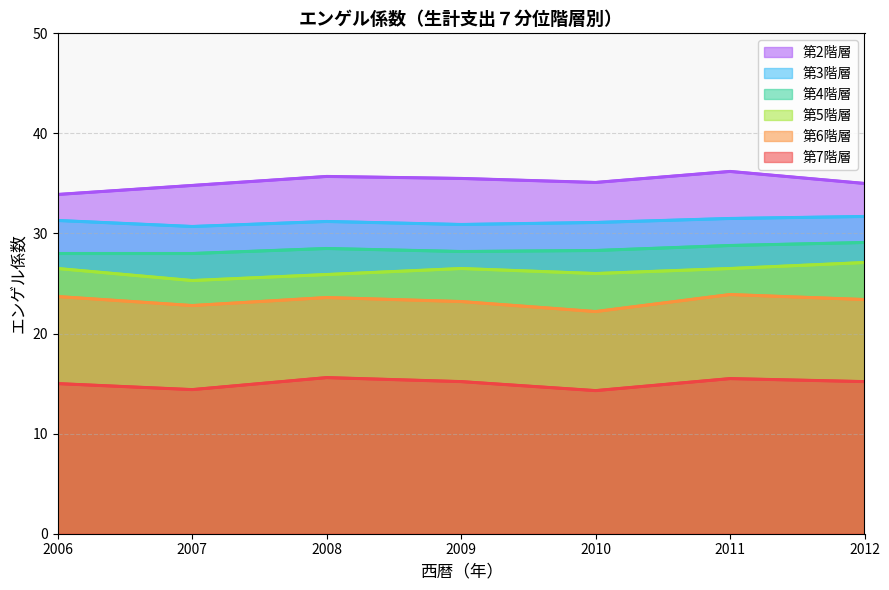

What is the smallest value displayed?

14.3